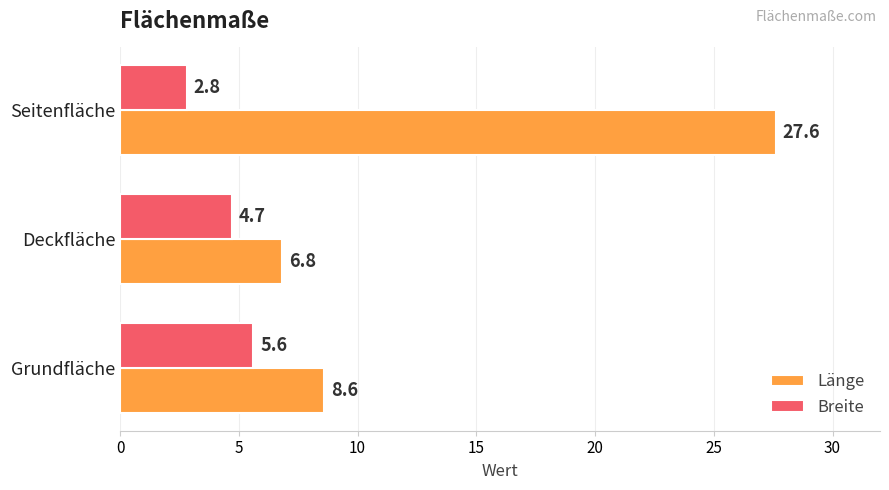

How many values in the Breite series are below 4?

1